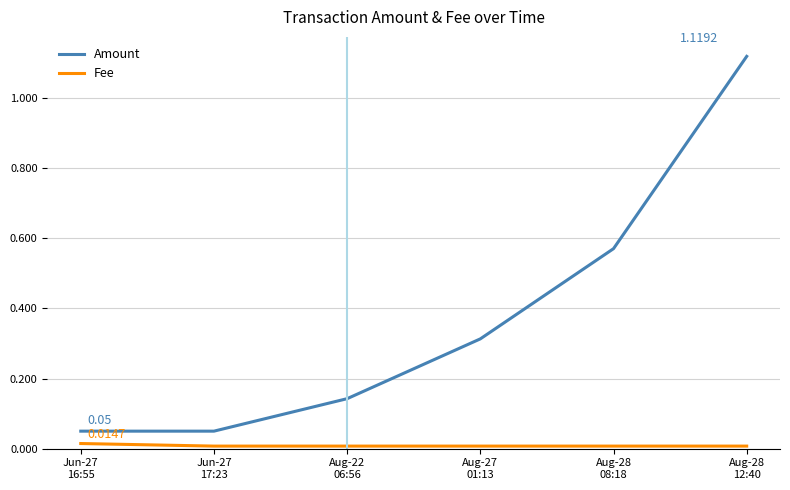

Is this an area chart (filled region under the line)?

No